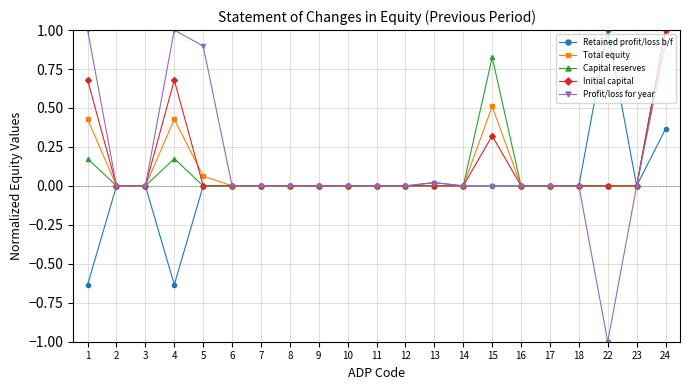

At which category does Profit/loss for year reach its first local peak?

4